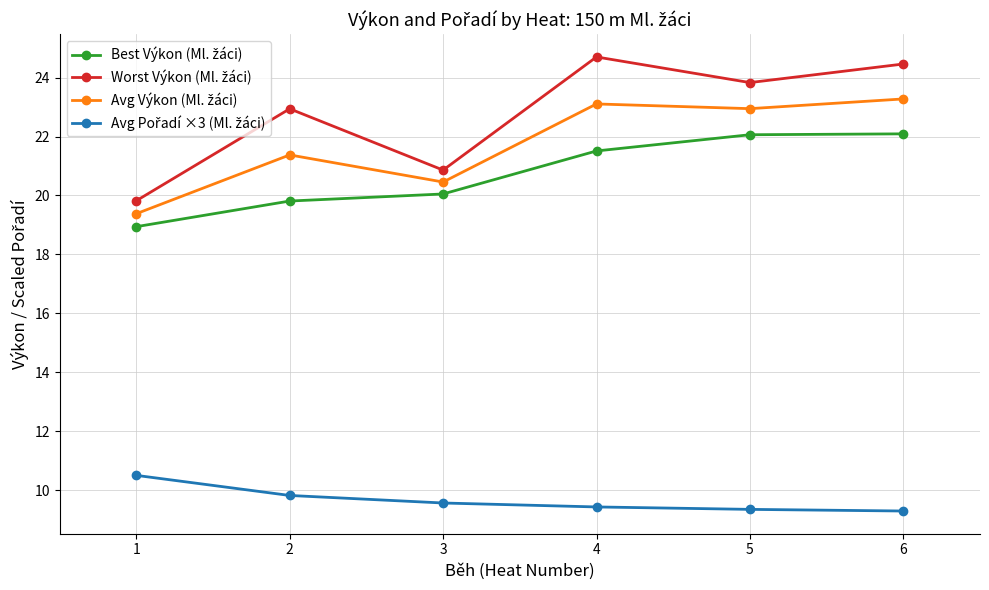

What is the difference between the highest and lowest values at 2?

13.1